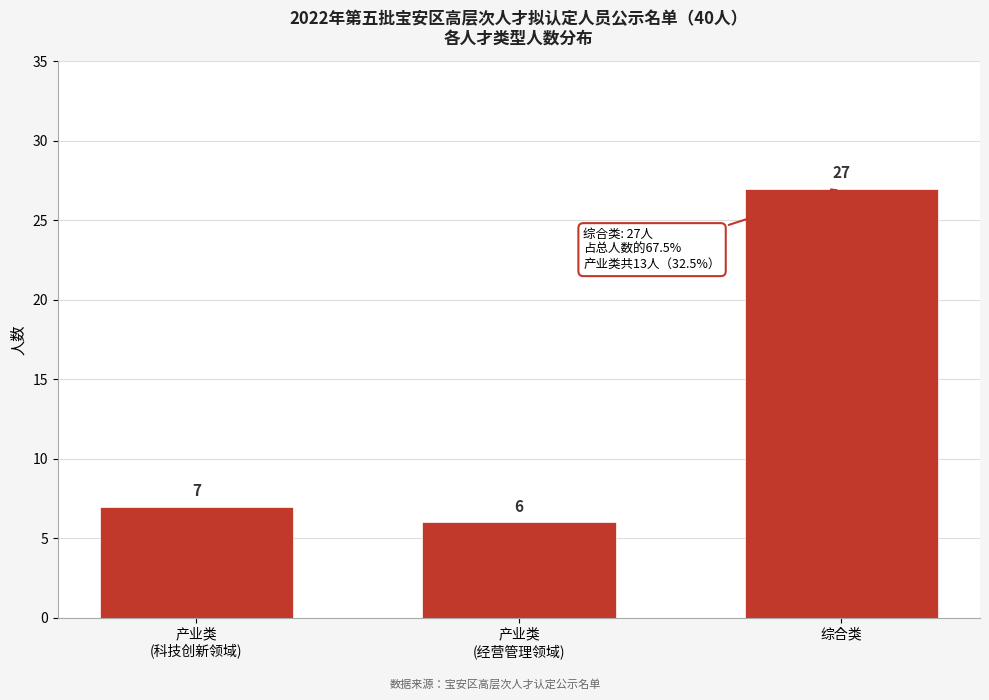

Reading left to right, transcribe all the data shown in this chart.

7	6	27